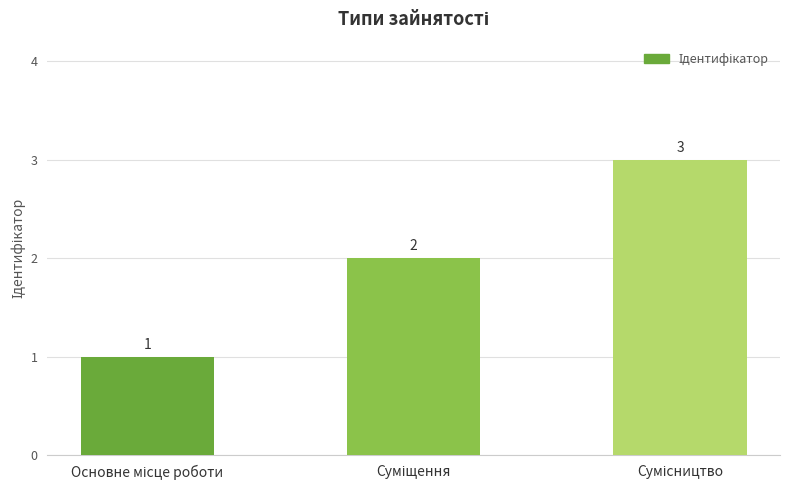

What is the greatest value displayed?

3